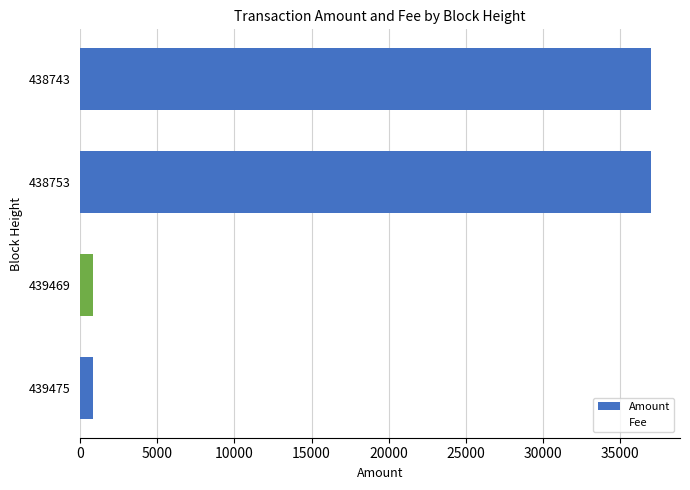

How many bars are there in total?

8